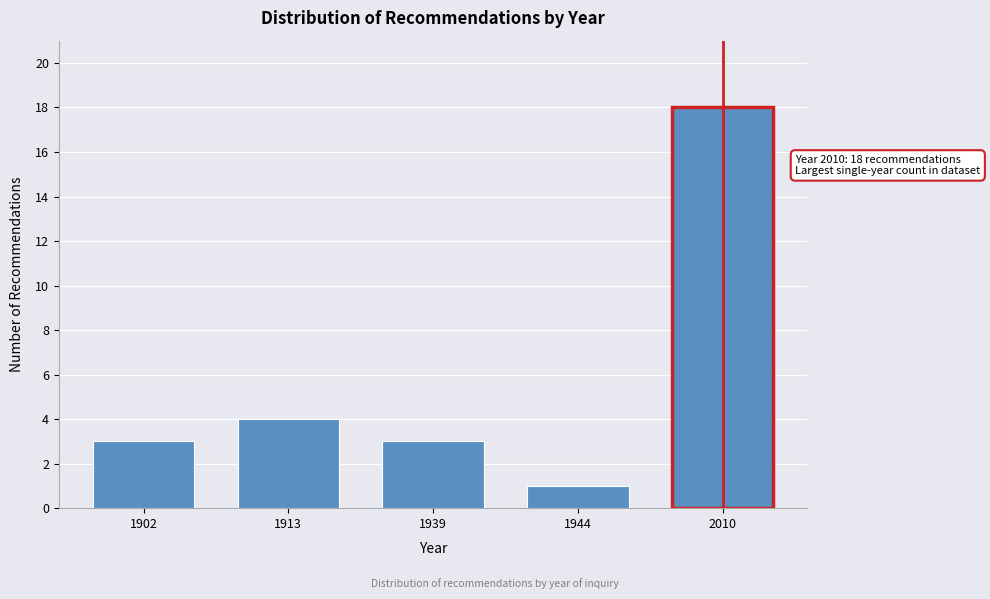

Reading right to left, what are all the values shown in this chart?

2010=18	1944=1	1939=3	1913=4	1902=3